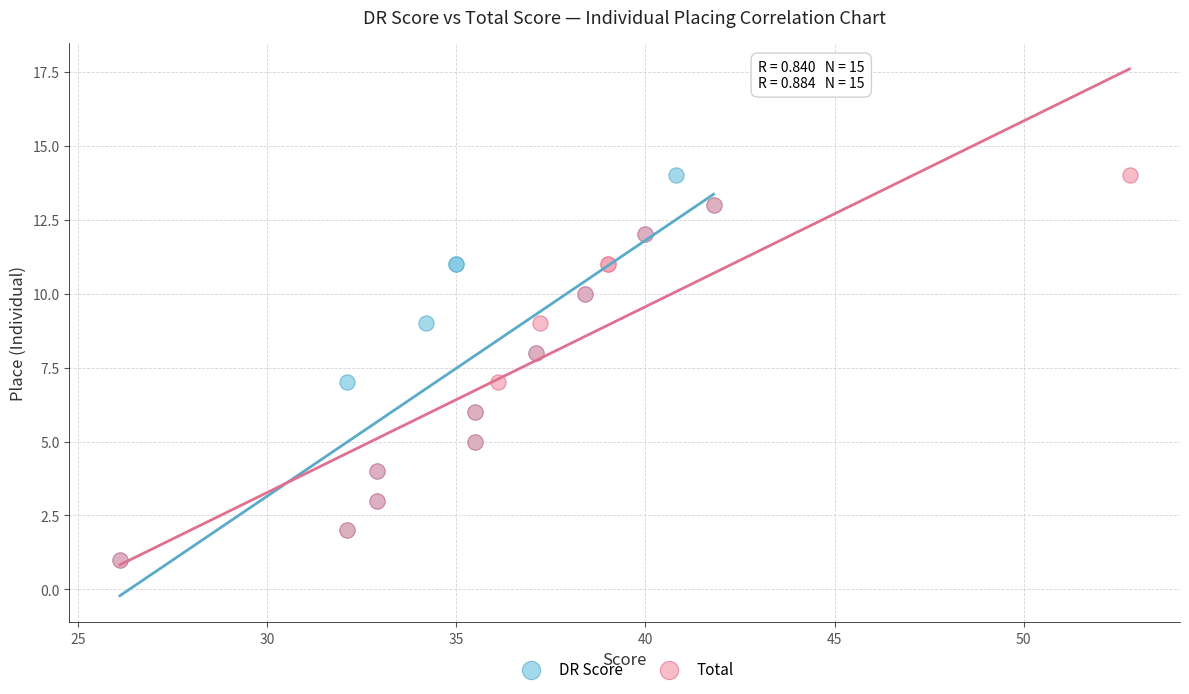

What are all the series names shown in the legend?

DR Score, Total